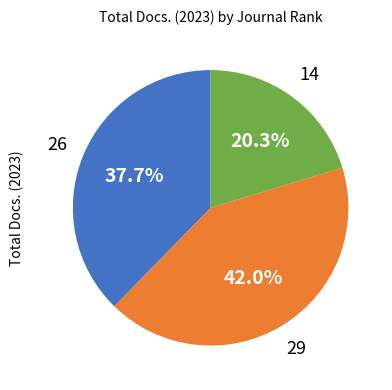

Does any single category account for the majority?

No